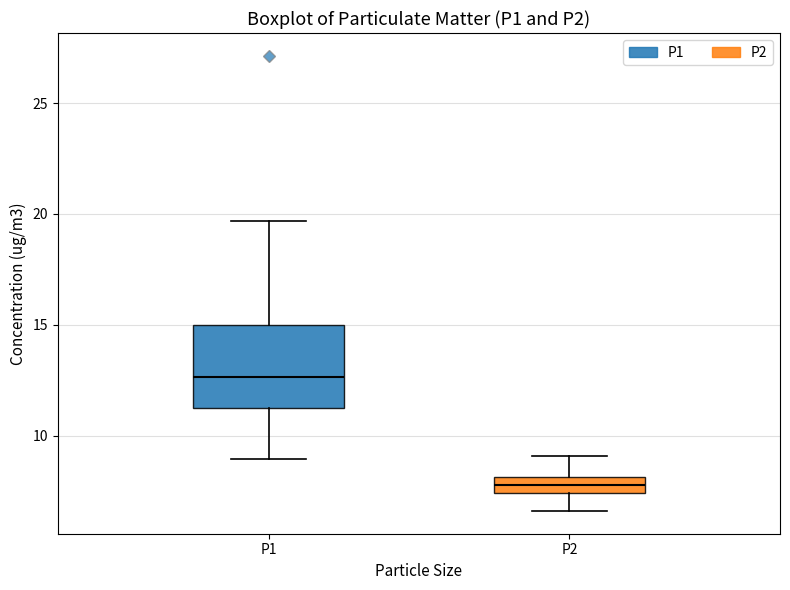

Comparing the boxes themselves (not the whiskers), which one is the tallest?

P1